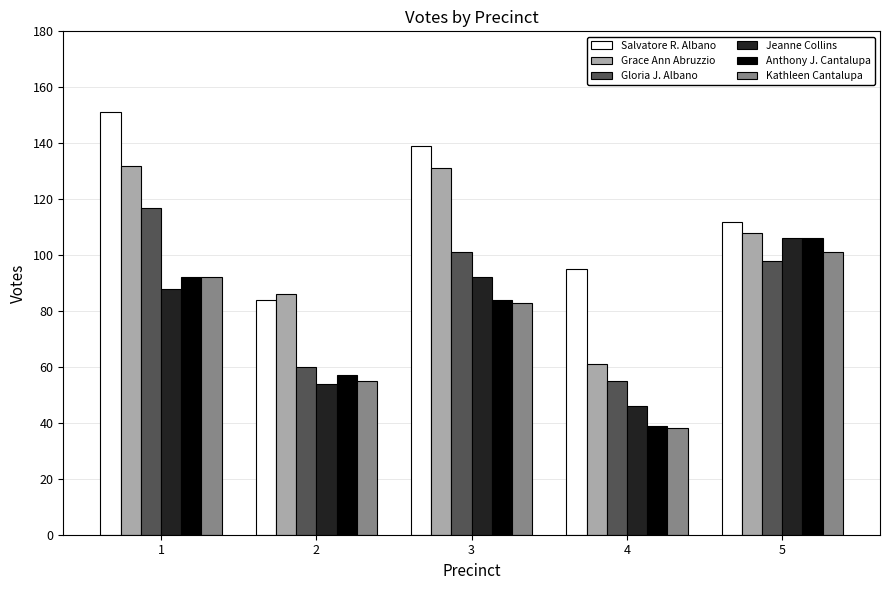

What is the maximum value shown in the chart?

151